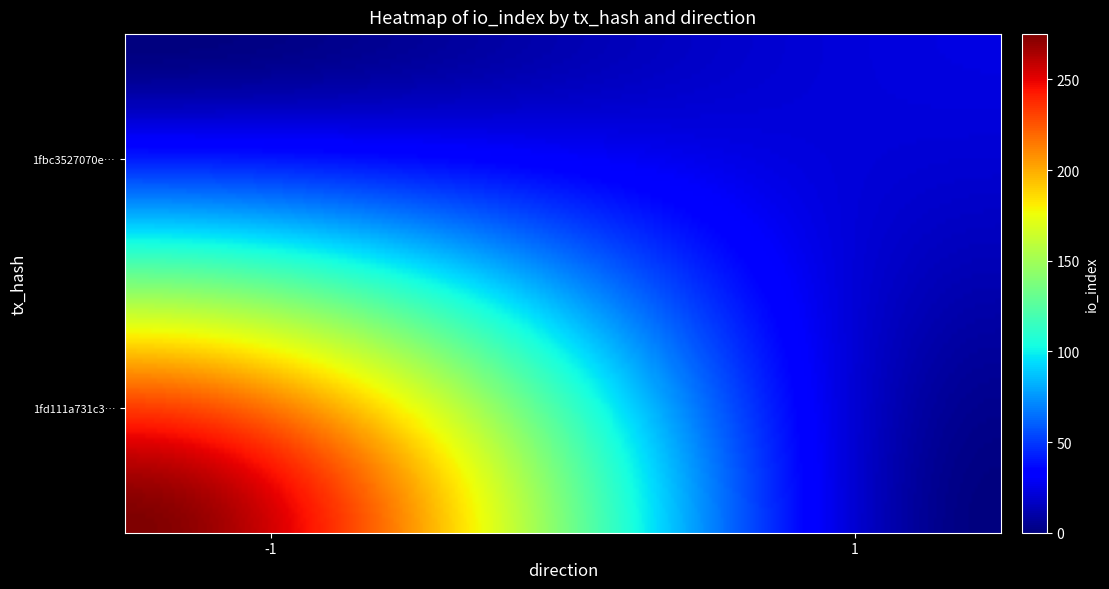

How many data points does each series have?

2